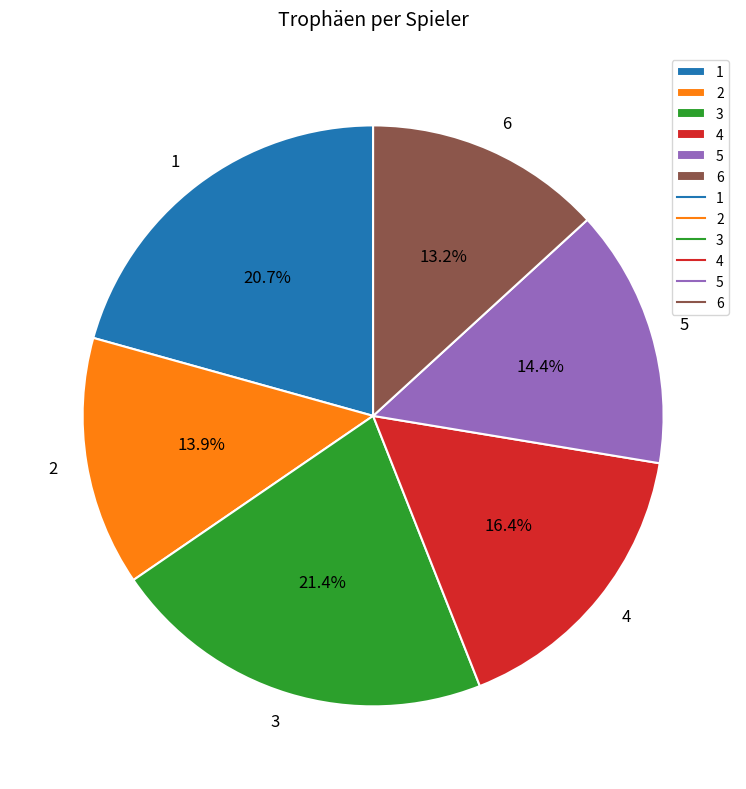

To the nearest percent, what is the average slice percentage?

17%